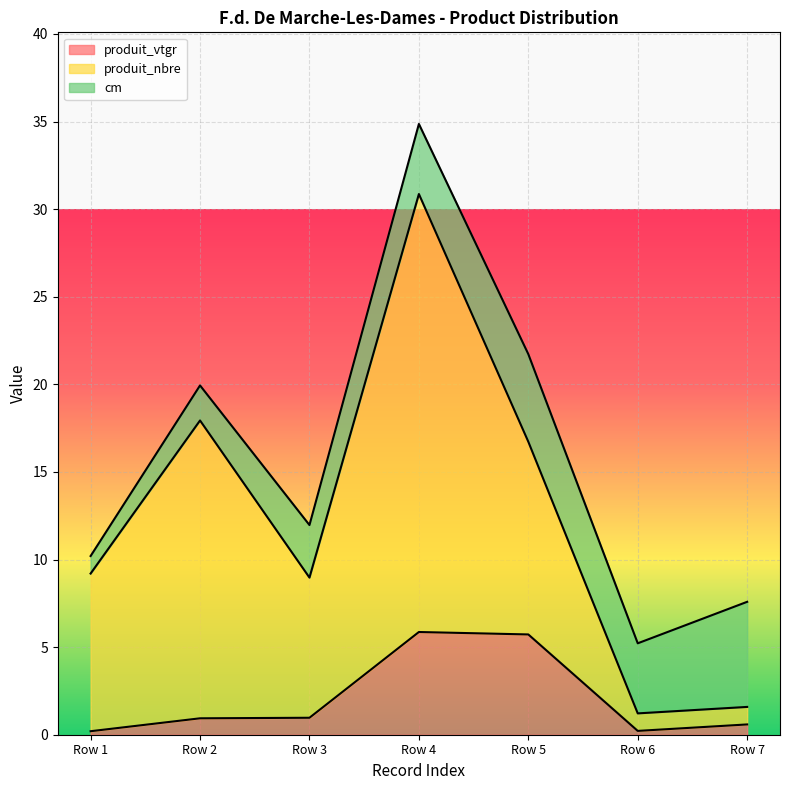

Is it true that produit_vtgr equals 0.9 at Row 2?

True